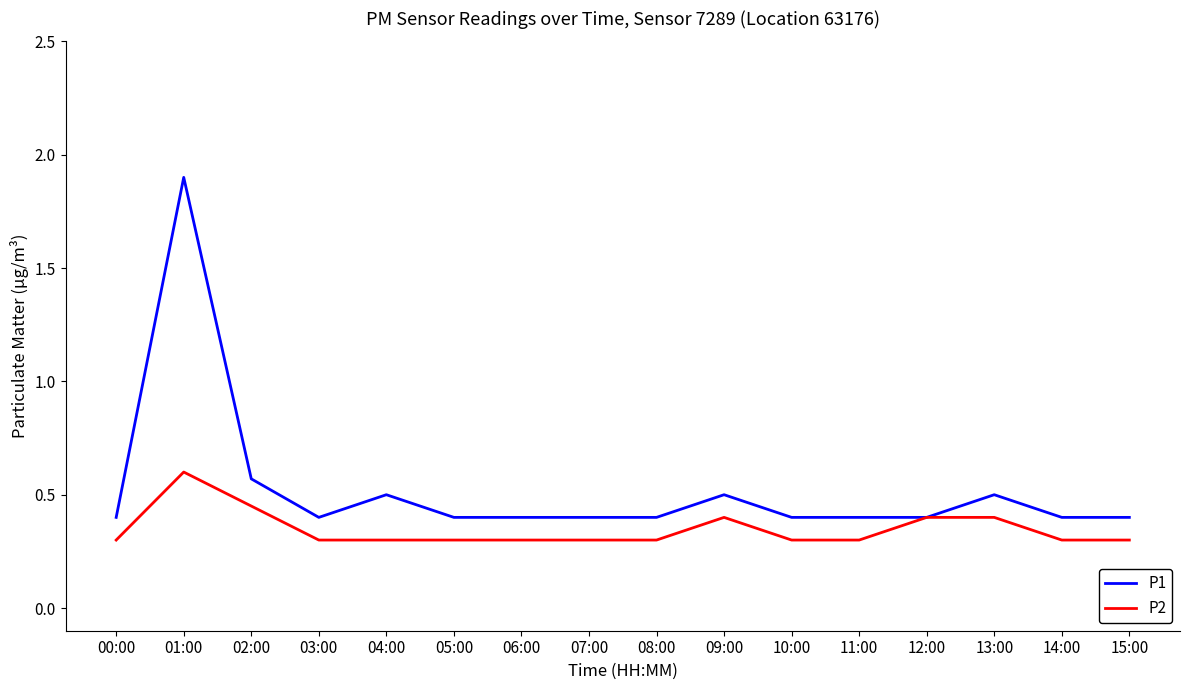

At which category does P1 reach its first local valley?

03:00